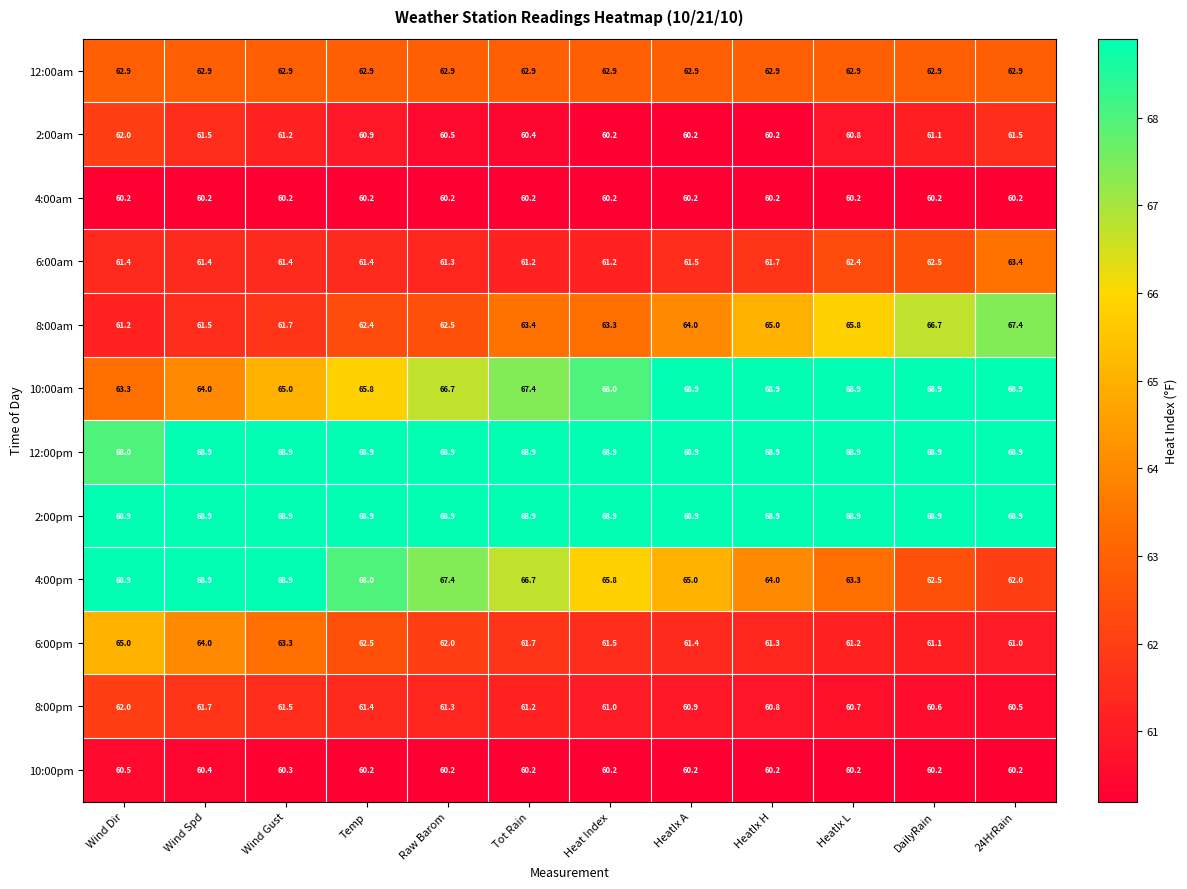

Which category has the highest value in the 8:00pm series?

Wind Dir